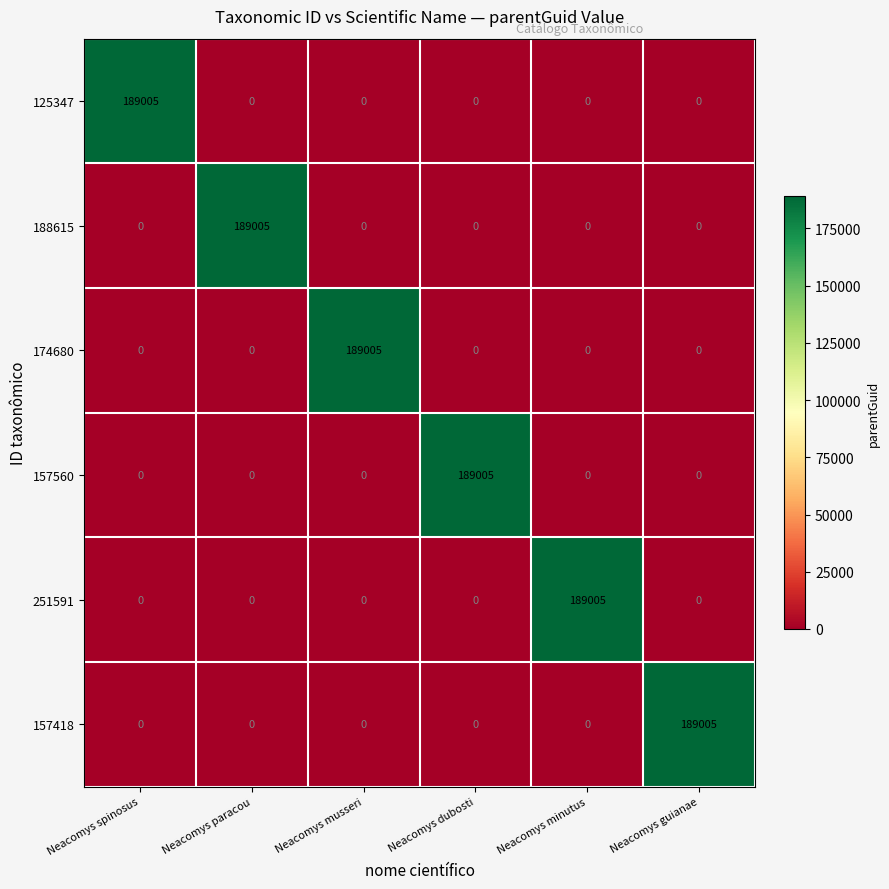

Count the number of categories in the chart.

6